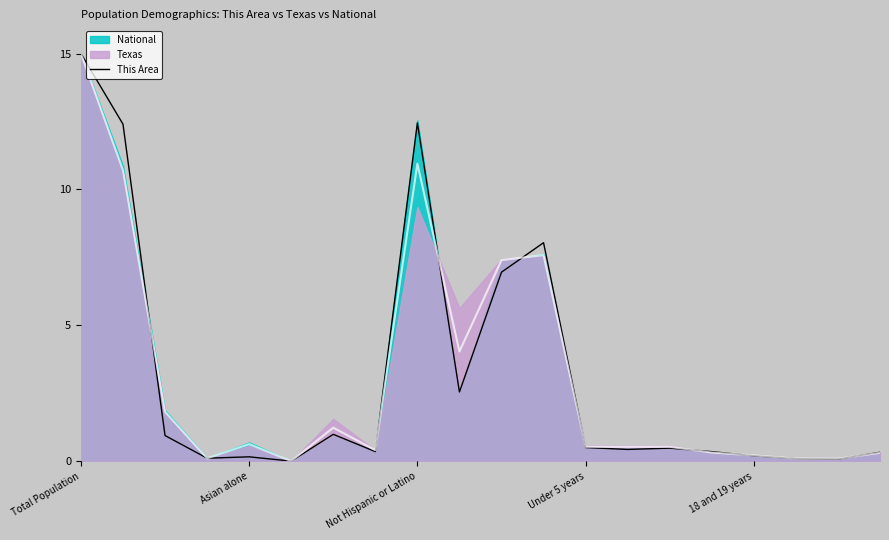

What is the greatest value displayed?

15.0